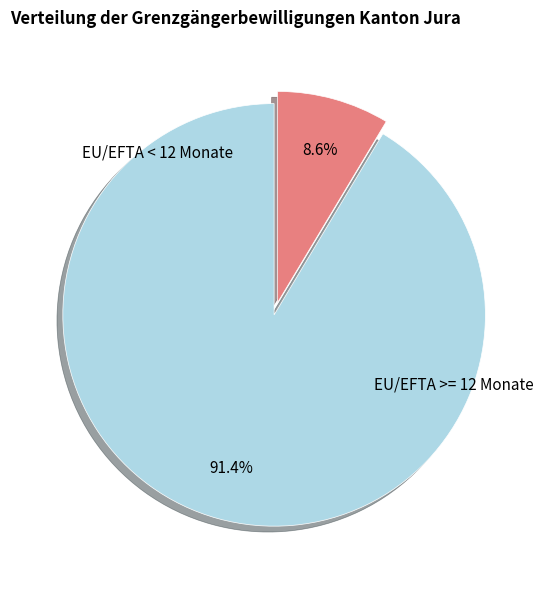

Is there any slice that represents more than half of the pie?

Yes